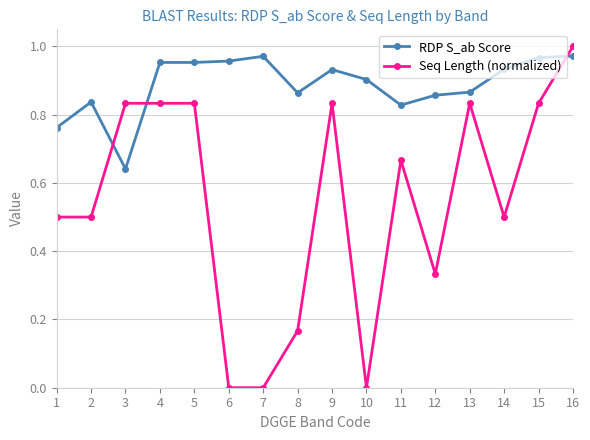

At which category is the sum across all series the highest?

16